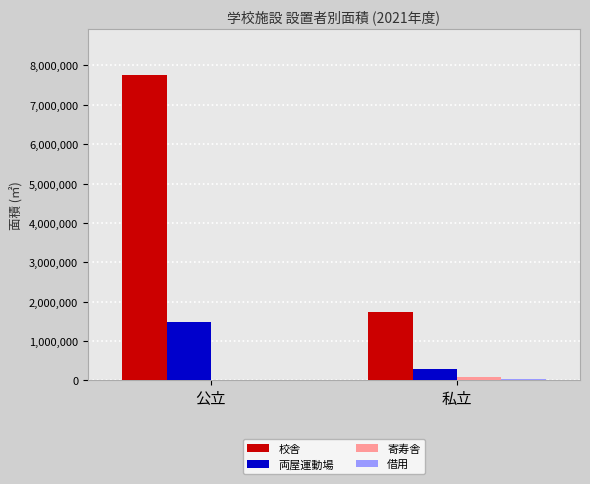

Is it true that 校舎 equals 2895210 at 私立?

False